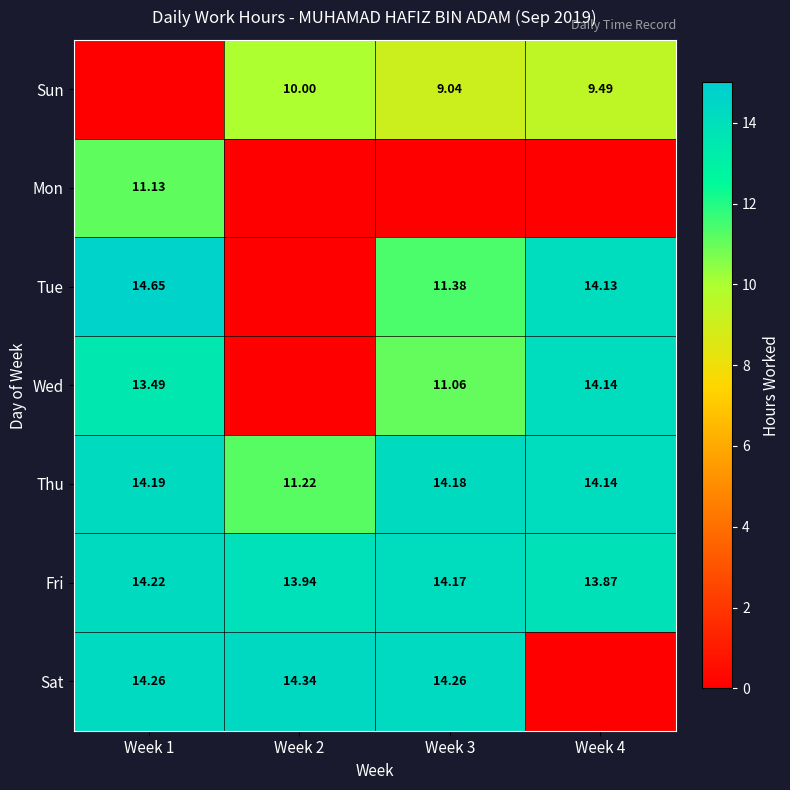

Is it true that Sun equals 15.8 at Week 2?

False